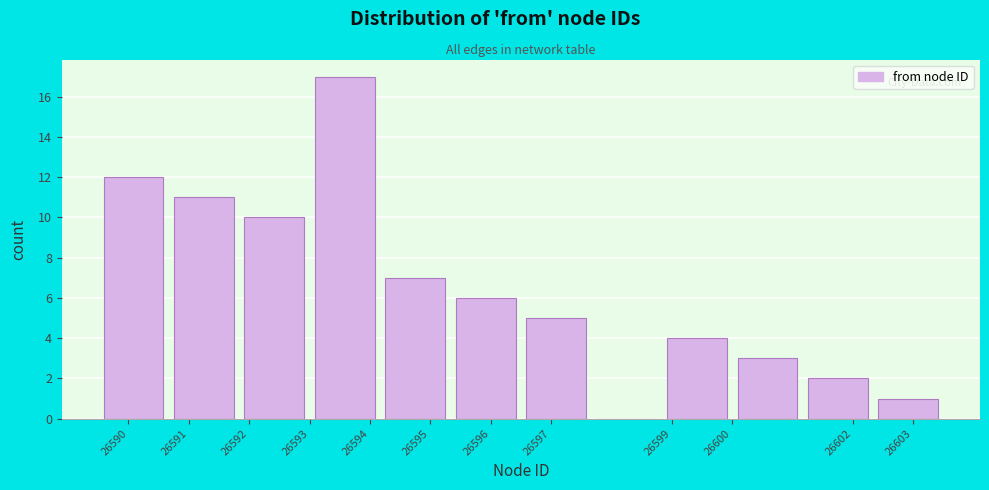

Reading left to right, transcribe this chart: for each bar, give the range it covers on the x-axis and its height. Neither the bar edges nor the heights are printed on the chart, so give them approximately, as read against the axes.

26589.5 to 26590.7: 12
26590.7 to 26591.8: 11
26591.8 to 26593.0: 10
26593.0 to 26594.2: 17
26594.2 to 26595.3: 7
26595.3 to 26596.5: 6
26596.5 to 26597.7: 5
26597.7 to 26598.8: 0
26598.8 to 26600.0: 4
26600.0 to 26601.2: 3
26601.2 to 26602.3: 2
26602.3 to 26603.5: 1